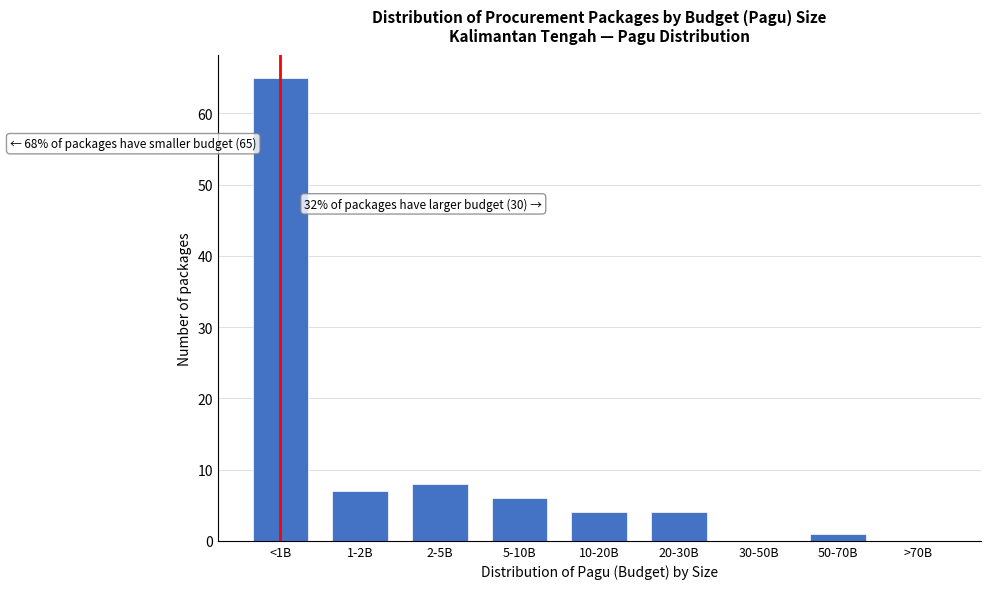

Reading left to right, list all the values displayed in this chart.

<1B=65	1-2B=7	2-5B=8	5-10B=6	10-20B=4	20-30B=4	30-50B=0	50-70B=1	>70B=0